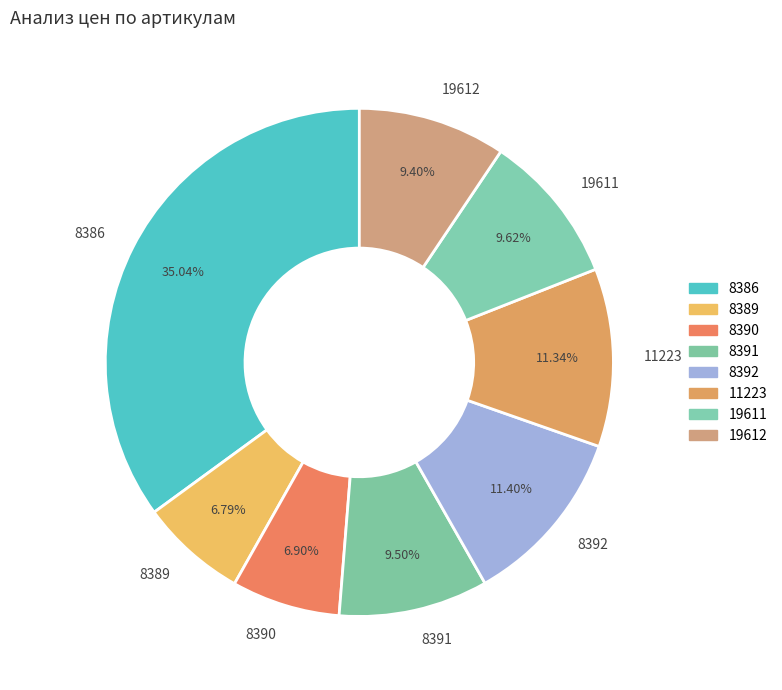

Is it true that 8386 is 35% of the pie?

True